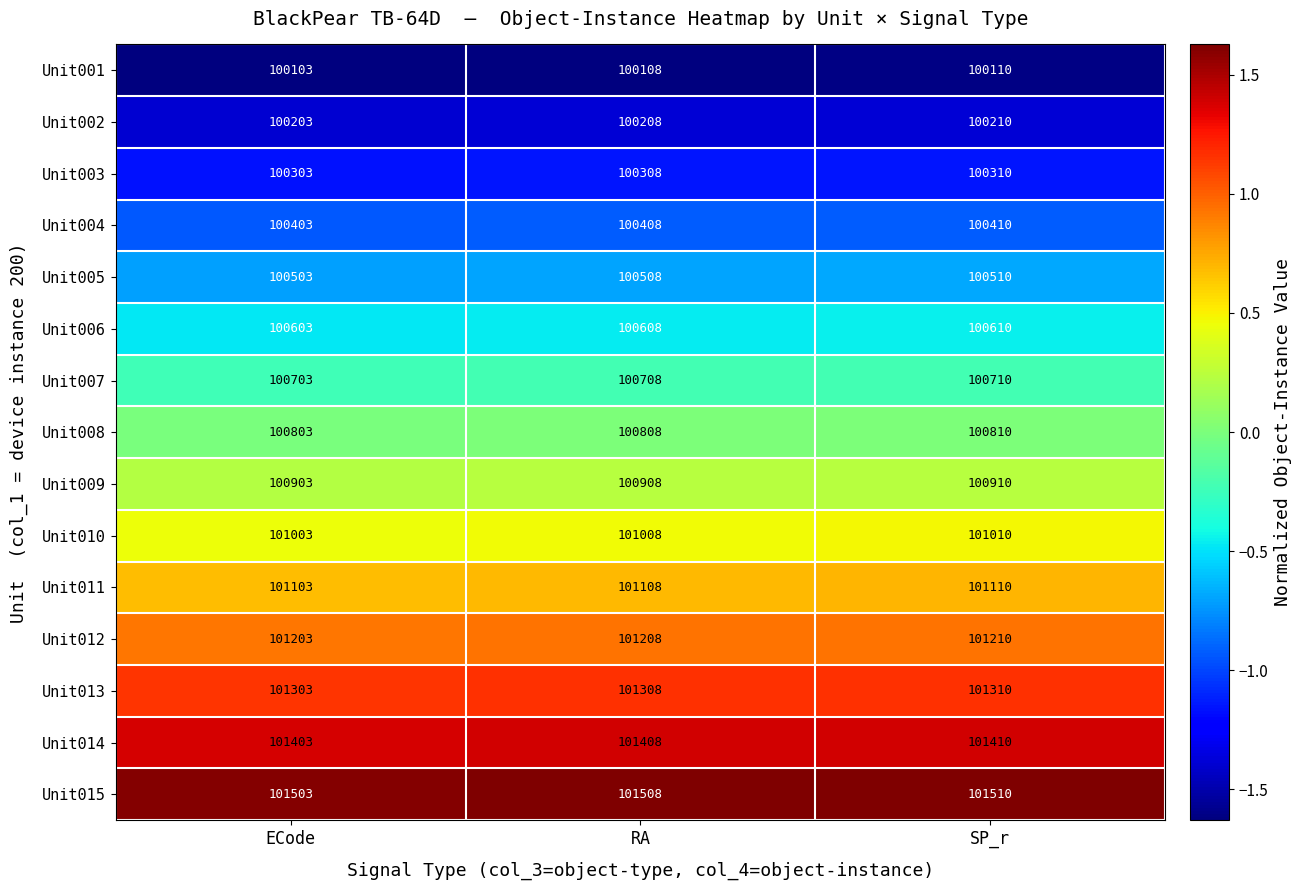

What is the greatest value displayed?

101510